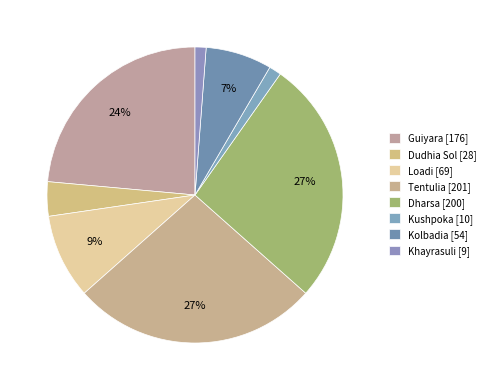

How many segments does this pie chart have?

8